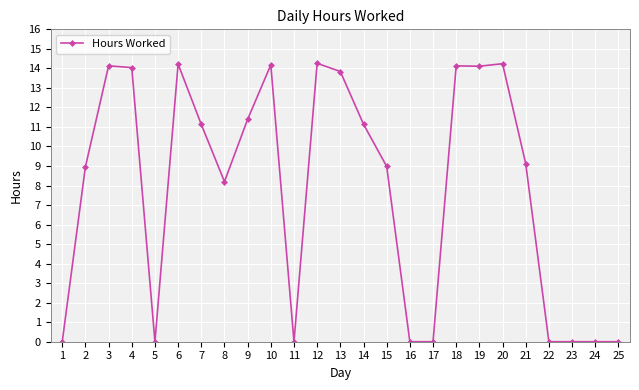

What is the maximum value shown in the chart?

14.3